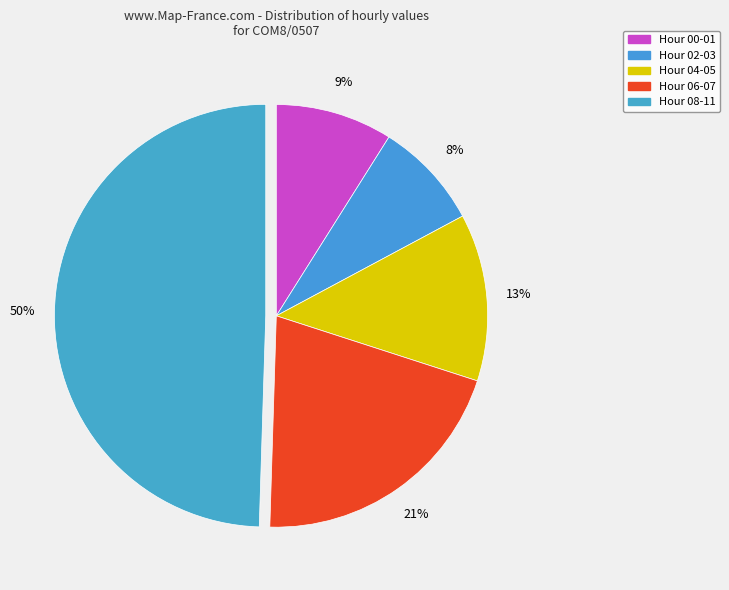

How many segments does this pie chart have?

5